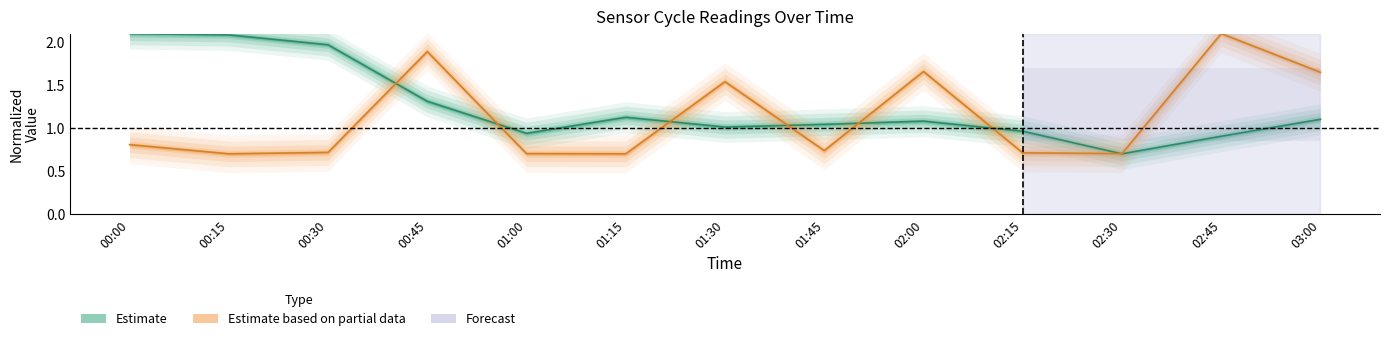

At which label does Max_cycle reach its peak?

02:45